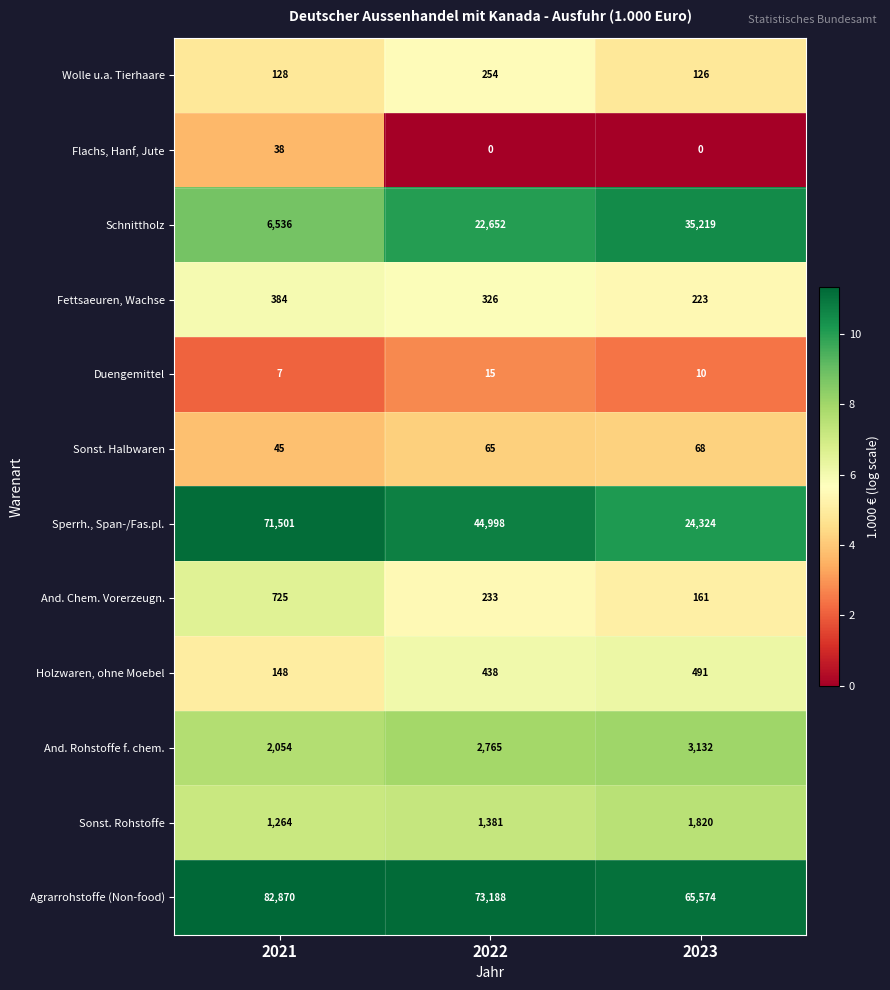

Which series changed the most between 2021 and 2023?

Sperrh., Span-/Fas.pl.